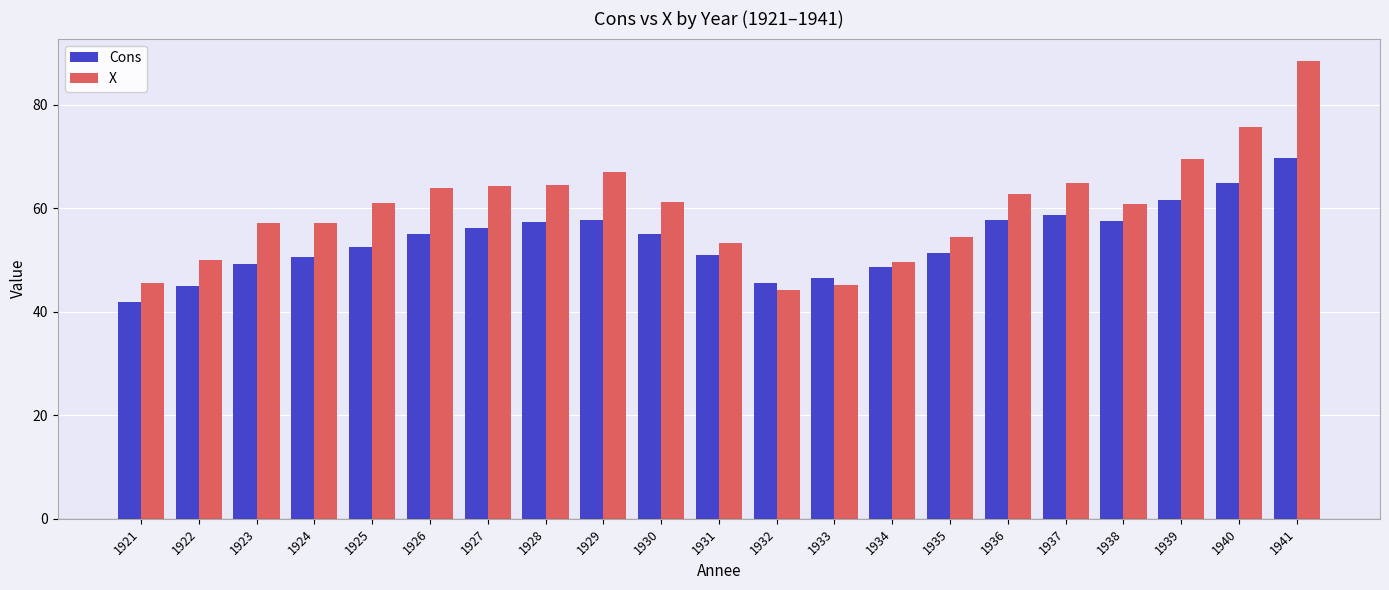

What is the difference between the X values at 1936 and 1930?

1.5